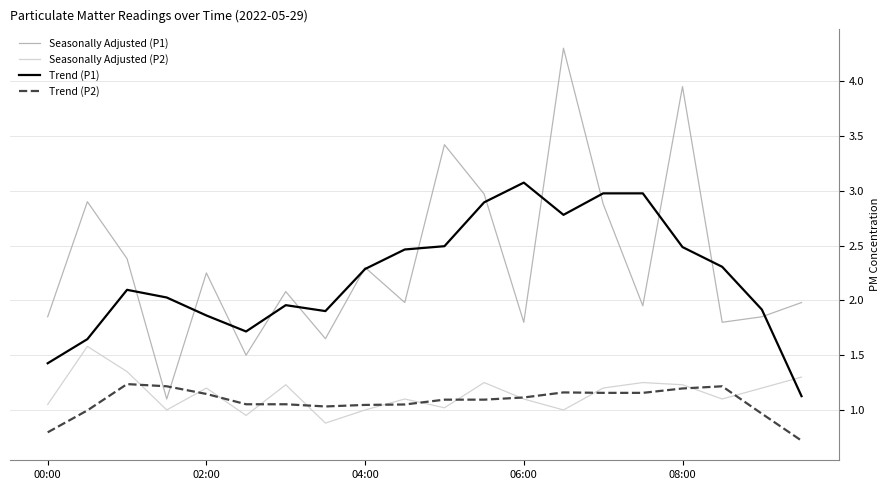

Which series has the widest spread of values?

Seasonally Adjusted (P1)